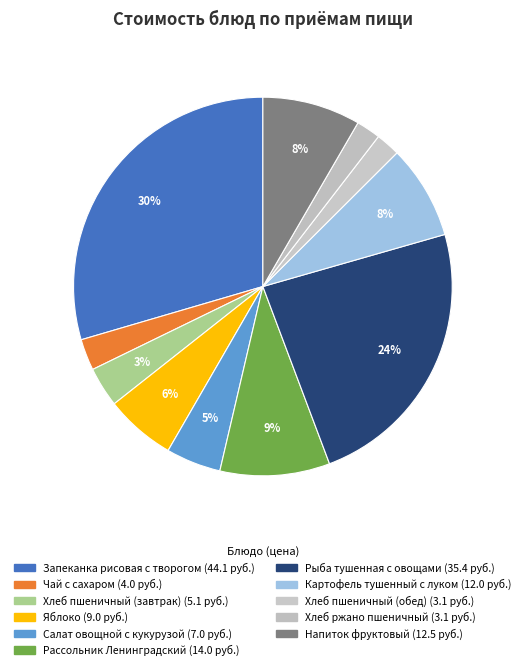

Count the number of slices in the pie.

11